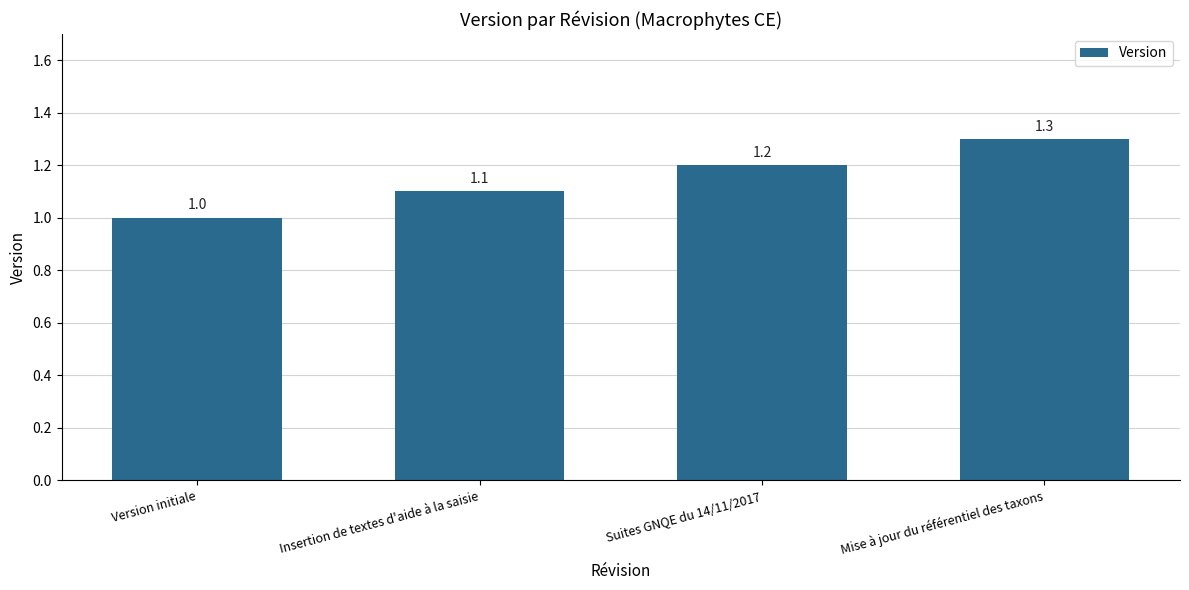

Which label corresponds to the largest value in the chart?

Mise à jour du référentiel des taxons